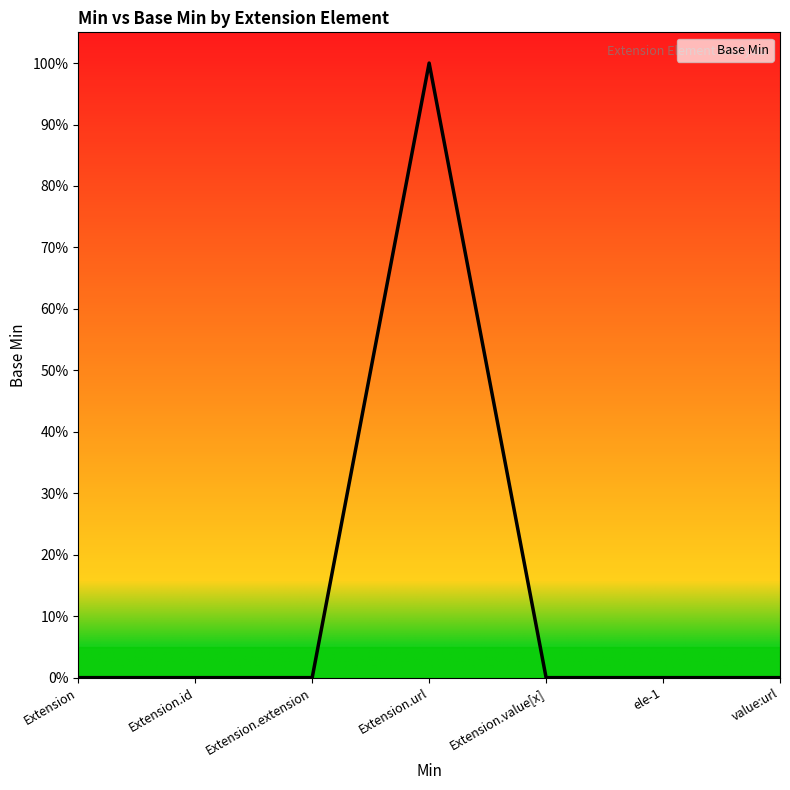

Which has a higher value, Extension or Extension.id?

Extension